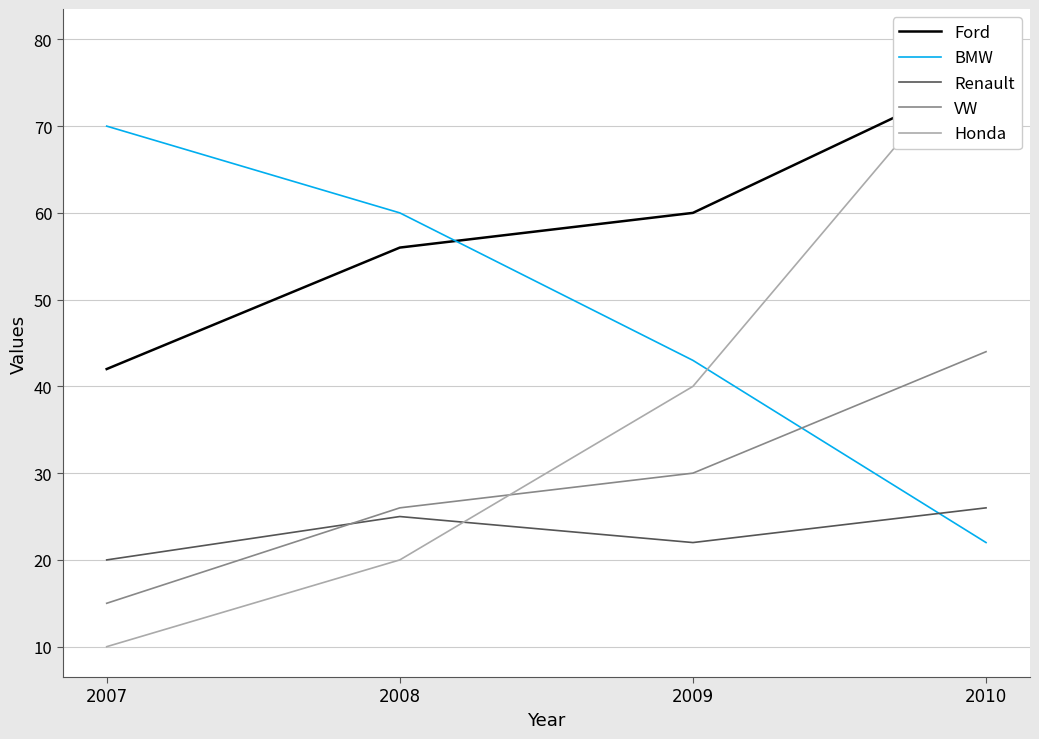

Between 2008 and 2009, which series saw the biggest shift?

Honda